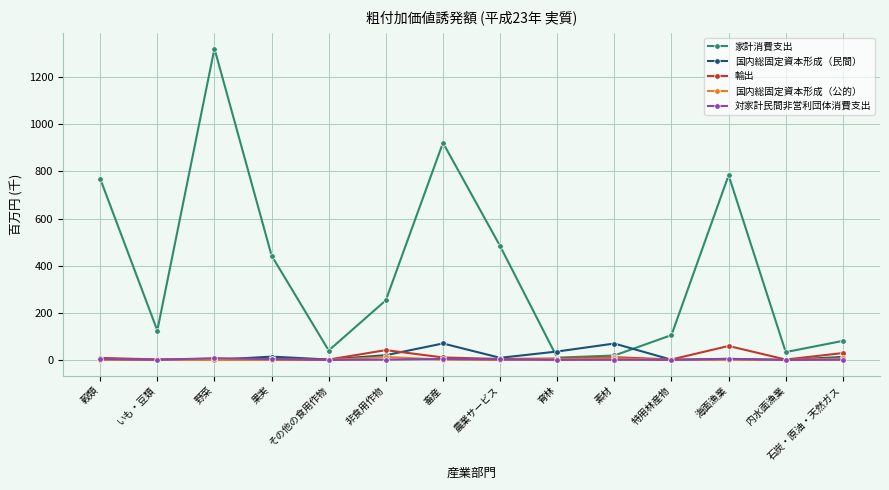

What are all the series names shown in the legend?

家計消費支出, 国内総固定資本形成（民間）, 輸出, 国内総固定資本形成（公的）, 対家計民間非営利団体消費支出